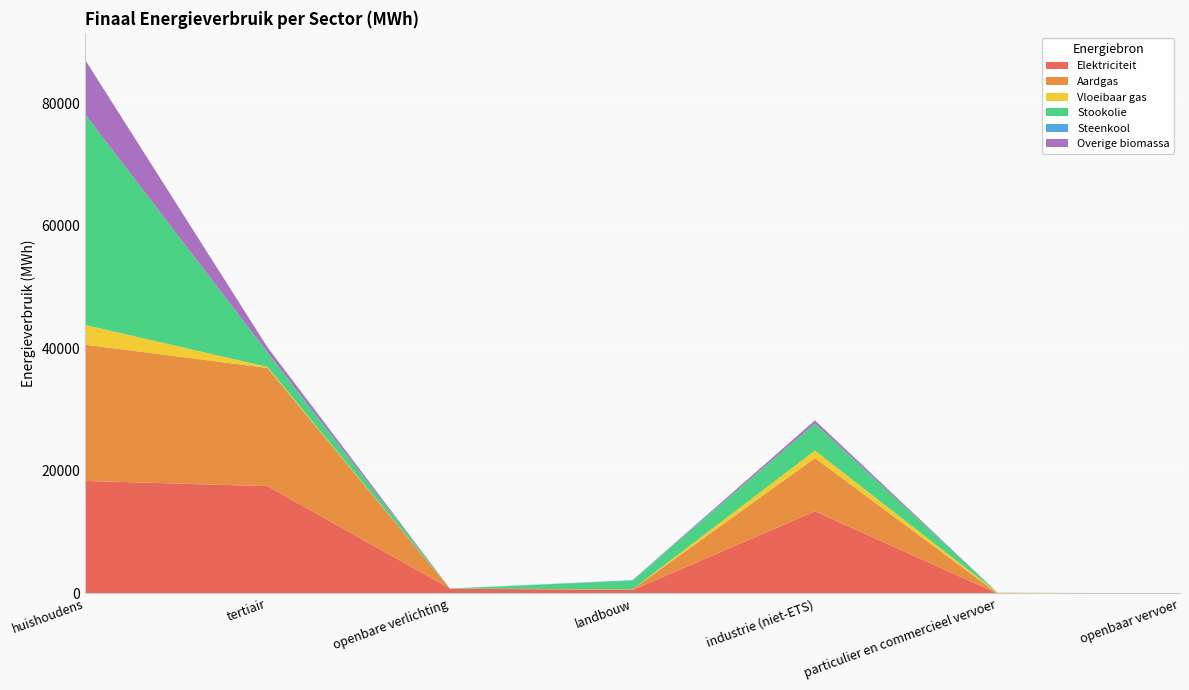

Reading left to right, what are all the values shown in this chart?

Elektriciteit: huishoudens=18372.1	tertiair=17517.8	openbare verlichting=803.0	landbouw=556.8	industrie (niet-ETS)=13412.2	particulier en commercieel vervoer=6.3	openbaar vervoer=0.0
Aardgas: huishoudens=22233.8	tertiair=19289.4	openbare verlichting=0.0	landbouw=116.8	industrie (niet-ETS)=8682.1	particulier en commercieel vervoer=14.4	openbaar vervoer=0.0
Vloeibaar gas: huishoudens=3229.0	tertiair=174.7	openbare verlichting=0.0	landbouw=5.2	industrie (niet-ETS)=1219.8	particulier en commercieel vervoer=135.5	openbaar vervoer=0.0
Stookolie: huishoudens=34407.8	tertiair=2383.0	openbare verlichting=0.0	landbouw=1412.7	industrie (niet-ETS)=4420.7	particulier en commercieel vervoer=0.0	openbaar vervoer=0.0
Steenkool: huishoudens=0.0	tertiair=0.0	openbare verlichting=0.0	landbouw=85.4	industrie (niet-ETS)=11.2	particulier en commercieel vervoer=0.0	openbaar vervoer=0.0
Overige biomassa: huishoudens=8890.8	tertiair=822.6	openbare verlichting=0.0	landbouw=0.0	industrie (niet-ETS)=500.7	particulier en commercieel vervoer=0.0	openbaar vervoer=0.0